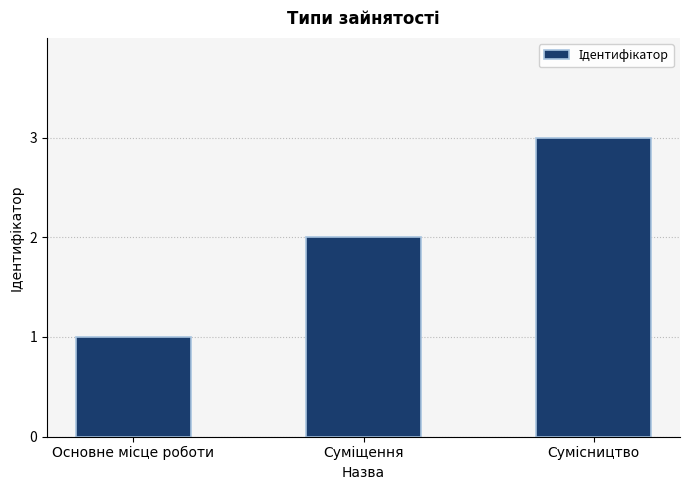

What is the maximum value shown in the chart?

3